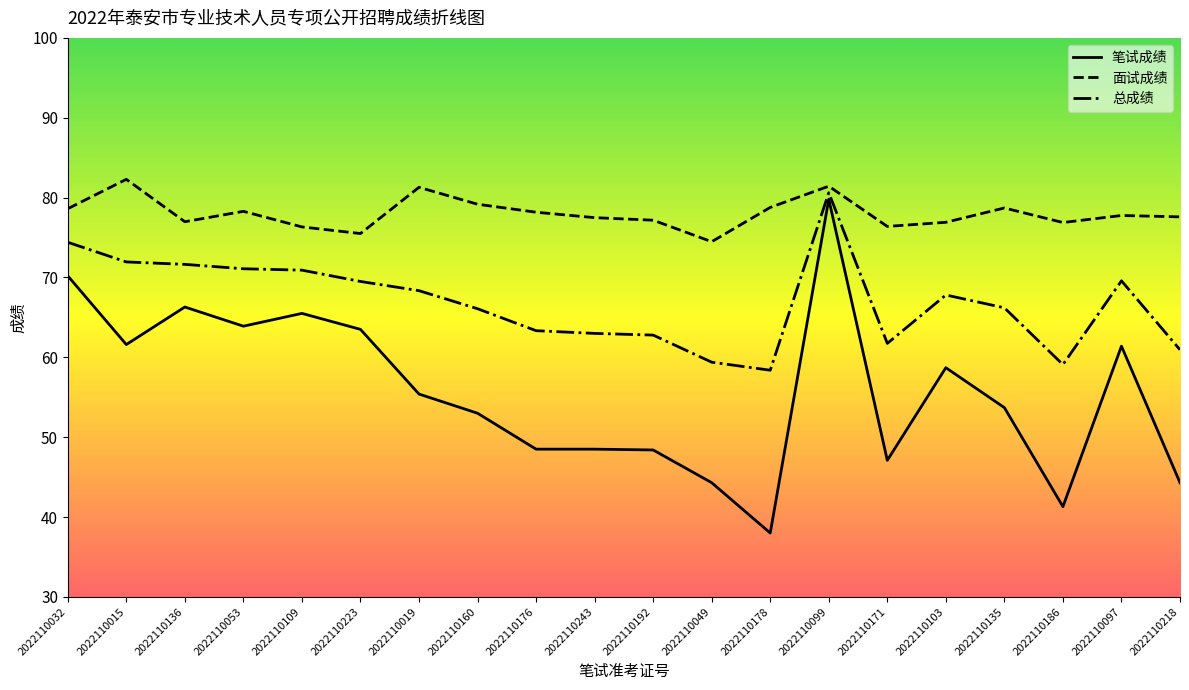

True or false: 笔试成绩 has a value of 63.5 at 2022110223.

True